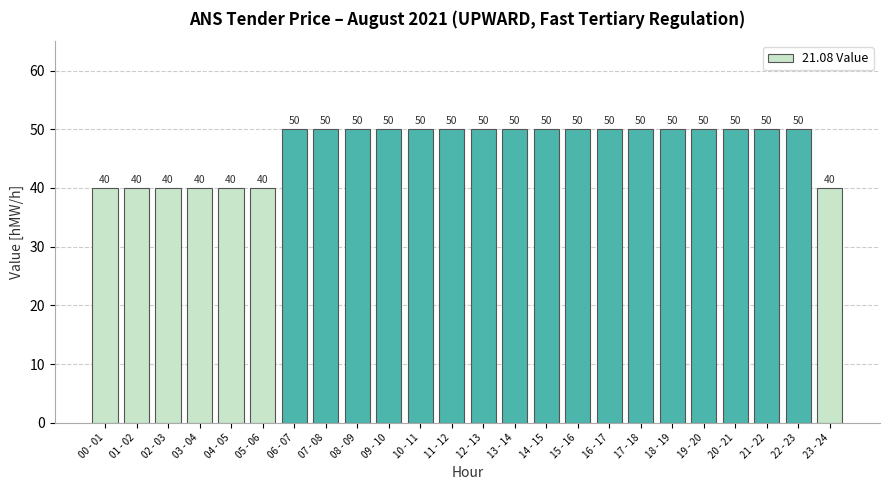

What is the greatest value displayed?

50